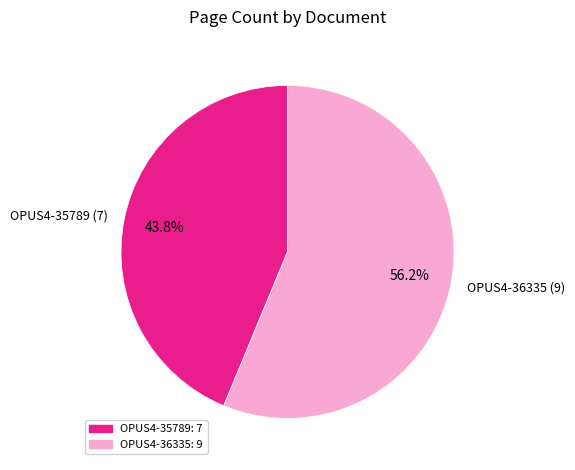

Is OPUS4-36335 the majority of the pie?

Yes